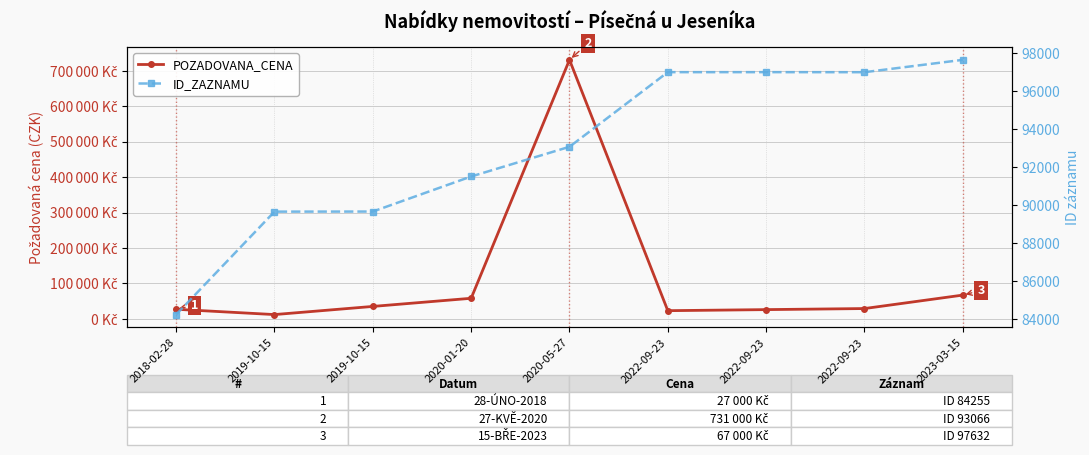

At how many categories does at least one series exceed 717295?

1